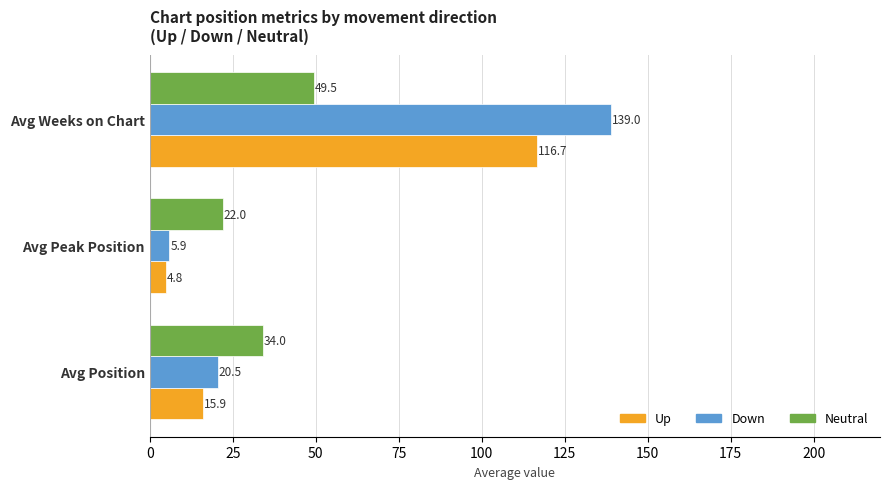

Which series has the widest spread of values?

Down